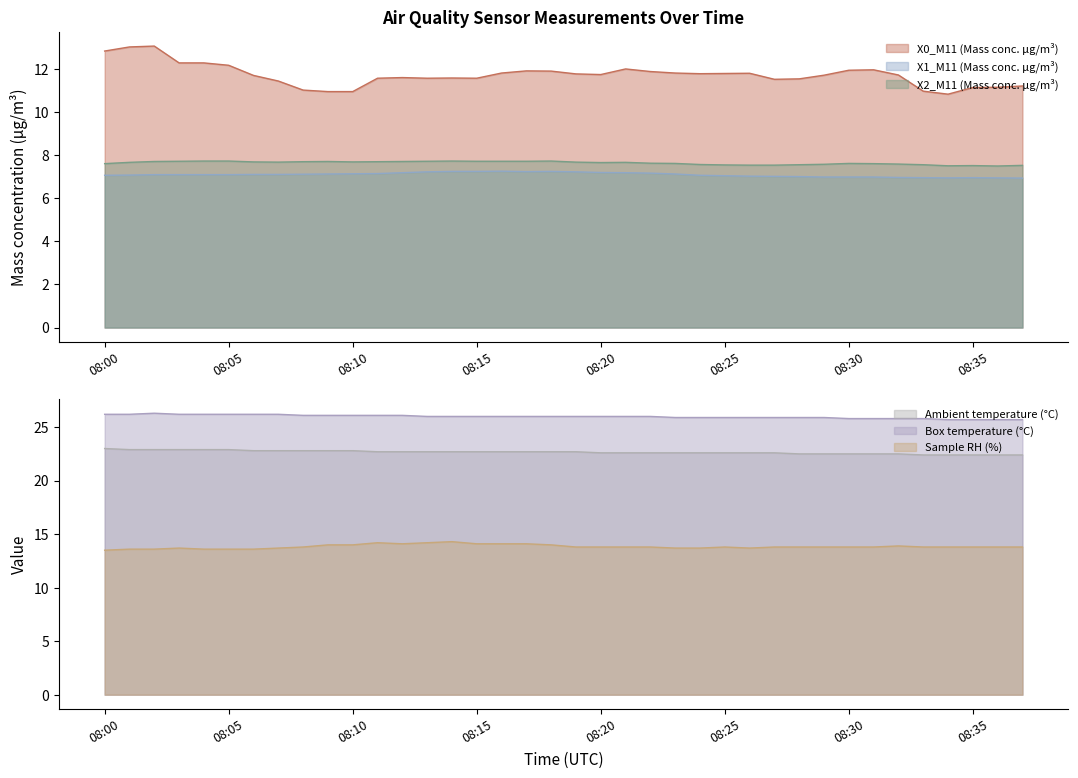

True or false: X0_M11 (Mass conc. μg/m³) and Ambient temperature (°C) intersect in this chart.

False